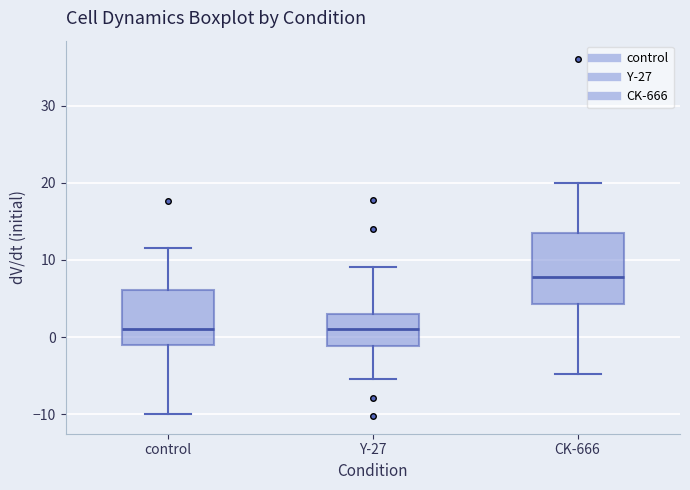

Reading left to right, read every box against the y-axis: the position of its median line, the range the box covers, and the ends of its whiskers. The values are not printed on the chart, so give them approximately, as read against the axis.

control: median 1, box -1 to 6, whiskers -10 to 11
Y-27: median 1, box -1 to 3, whiskers -5 to 9
CK-666: median 8, box 4 to 13, whiskers -5 to 20